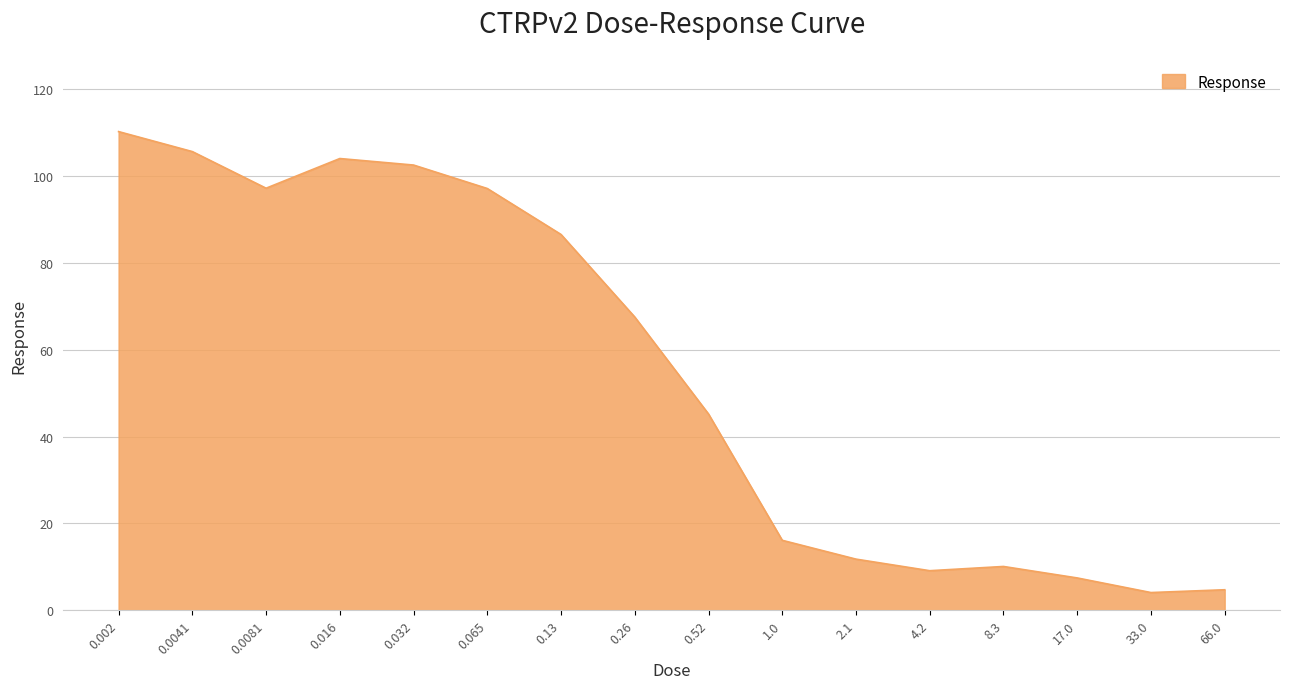

Where is the first local minimum?

0.0081